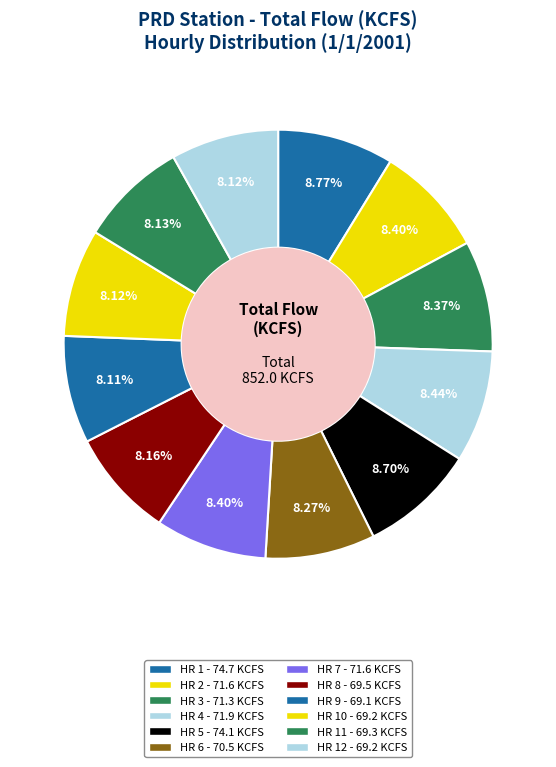

Rank the categories by value from highest to lowest.

HR 1, HR 5, HR 4, HR 2, HR 7, HR 3, HR 6, HR 8, HR 11, HR 10, HR 12, HR 9